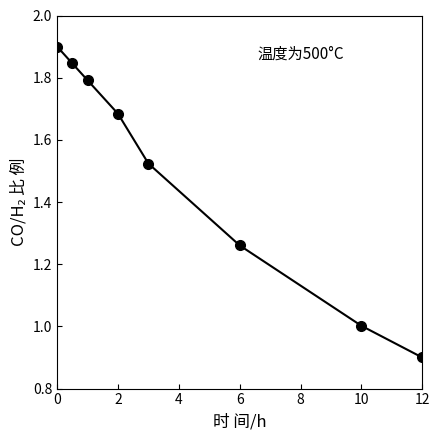

What is the minimum value shown in the chart?

0.9